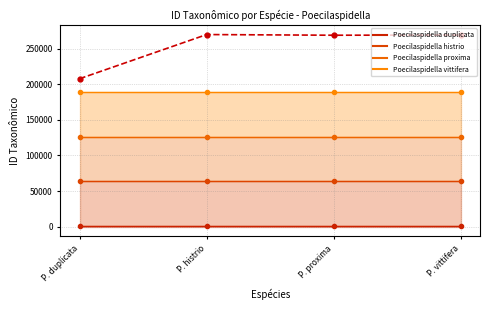

Is it true that the value at P. duplicata is 207813?

True